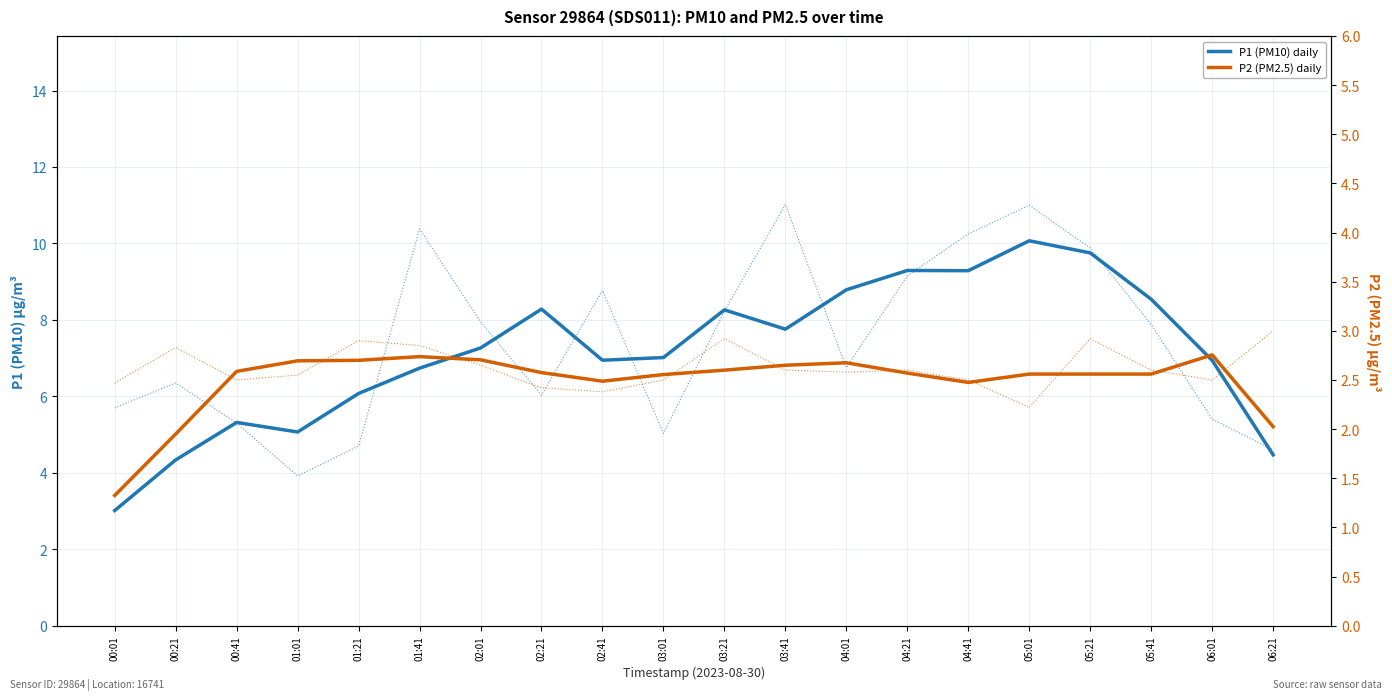

At how many categories does at least one series exceed 9?

4